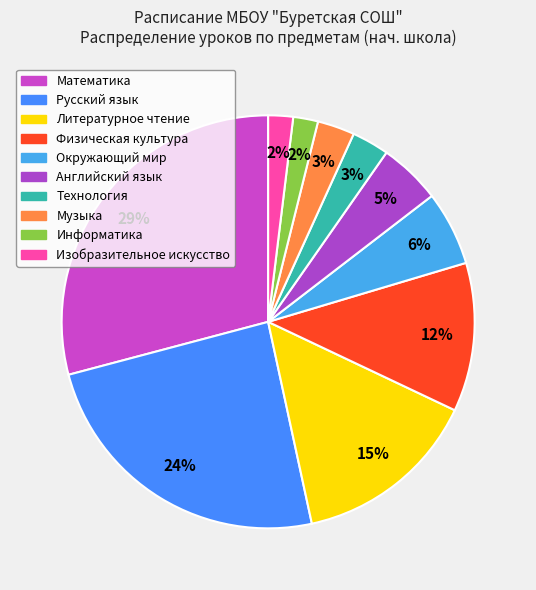

How many segments does this pie chart have?

10